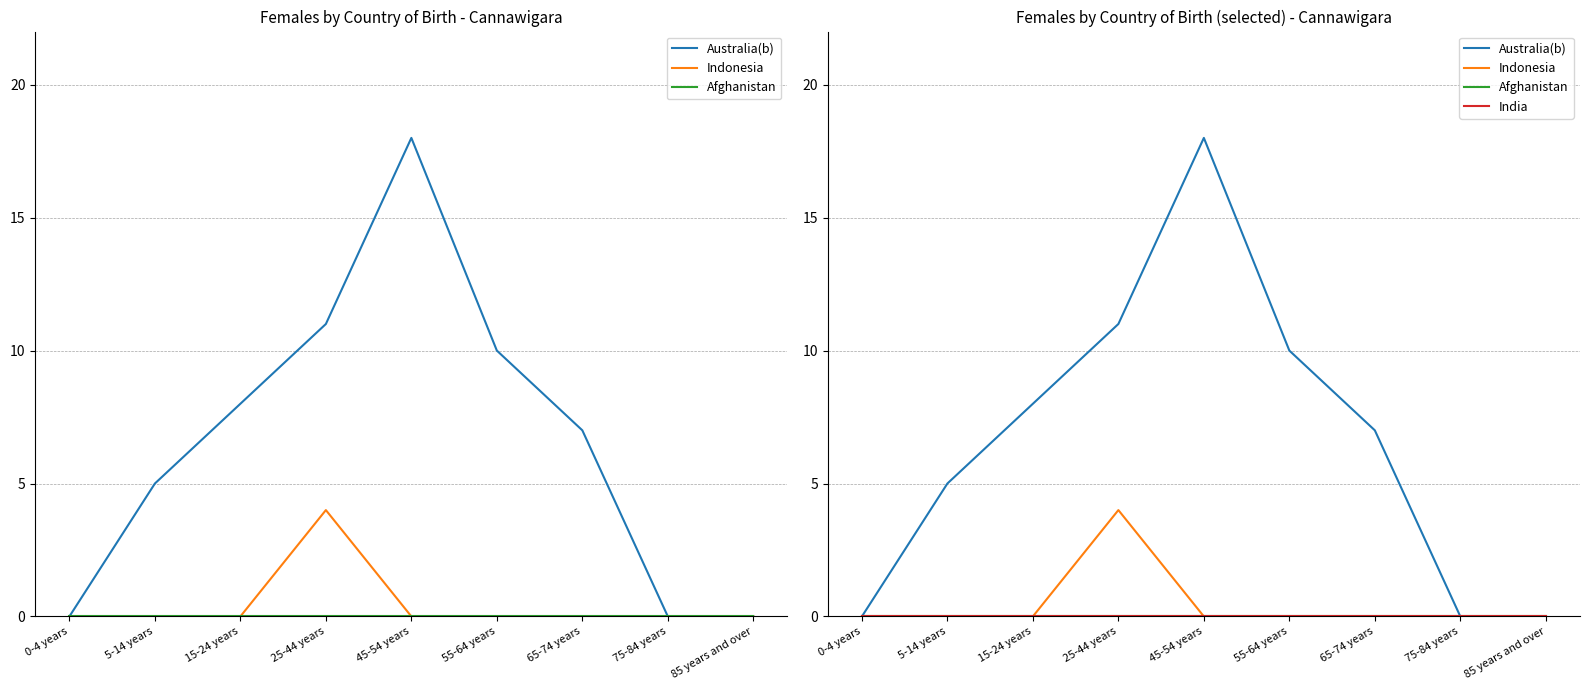

Which series has the largest range (max minus min)?

Australia(b)